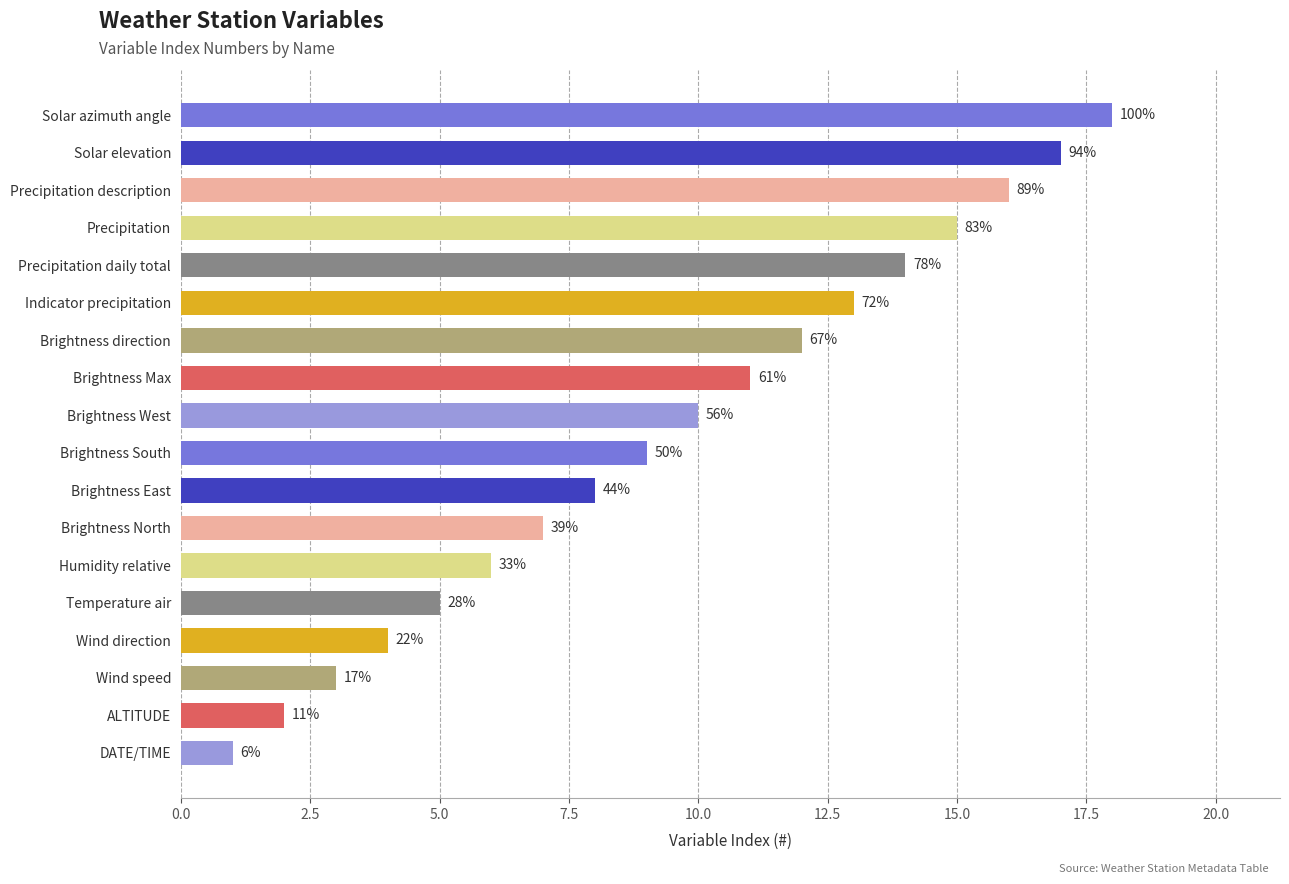

Count the number of categories in the chart.

18